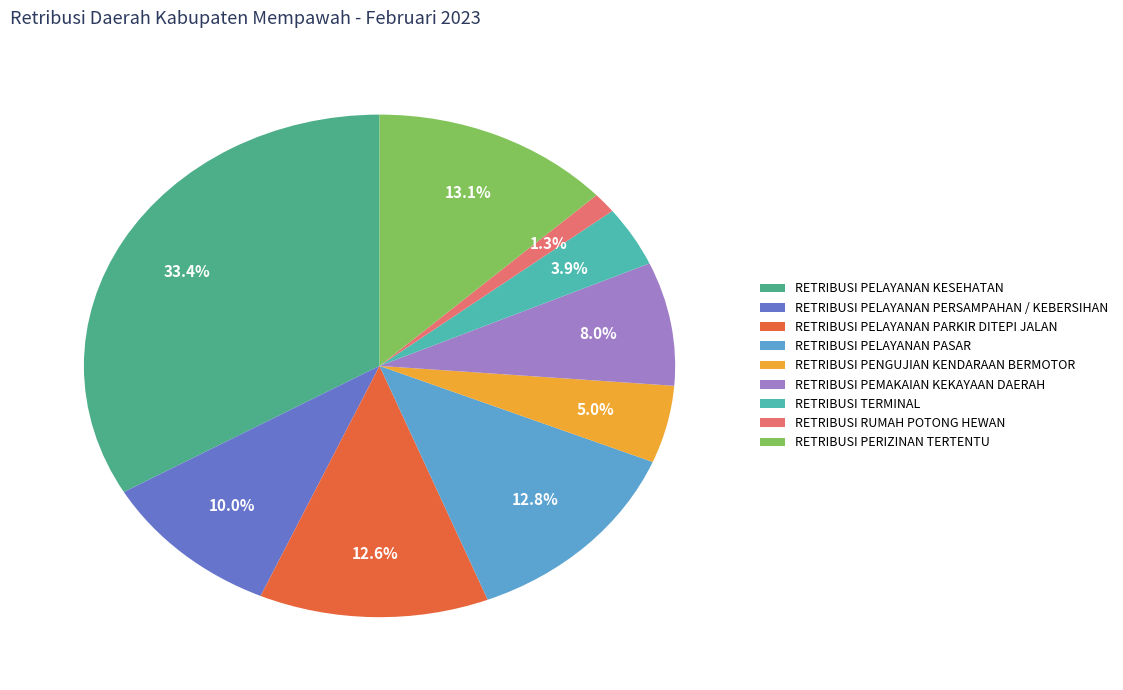

What percentage is the RETRIBUSI PELAYANAN KESEHATAN slice, to the nearest percent?

33%